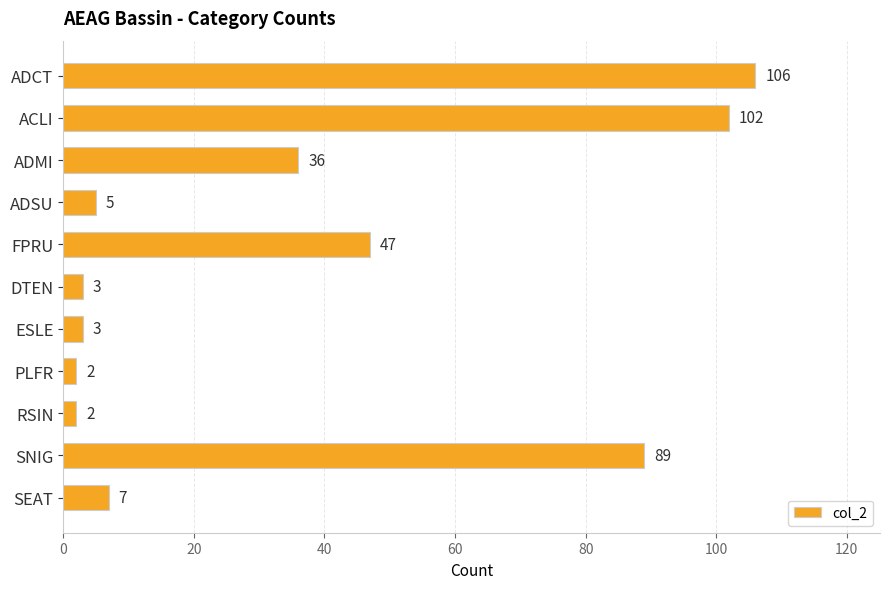

At which category does the chart reach its peak across all series?

ADCT